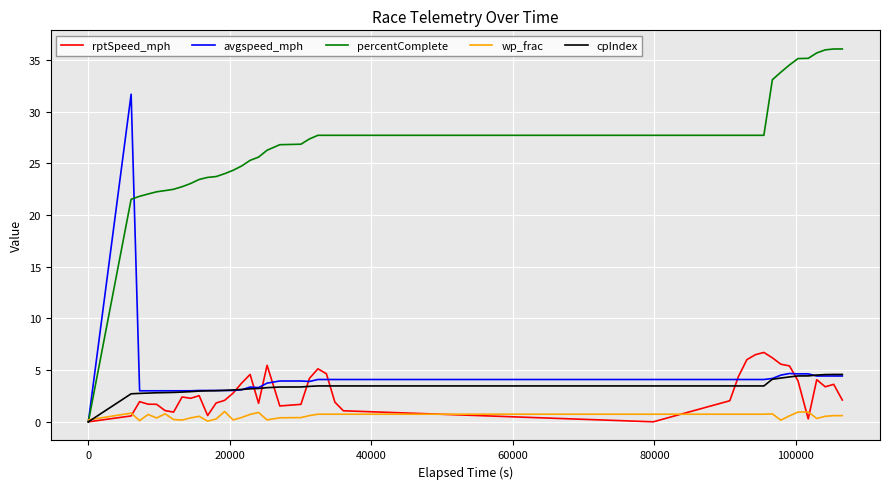

Which series has the widest spread of values?

percentComplete